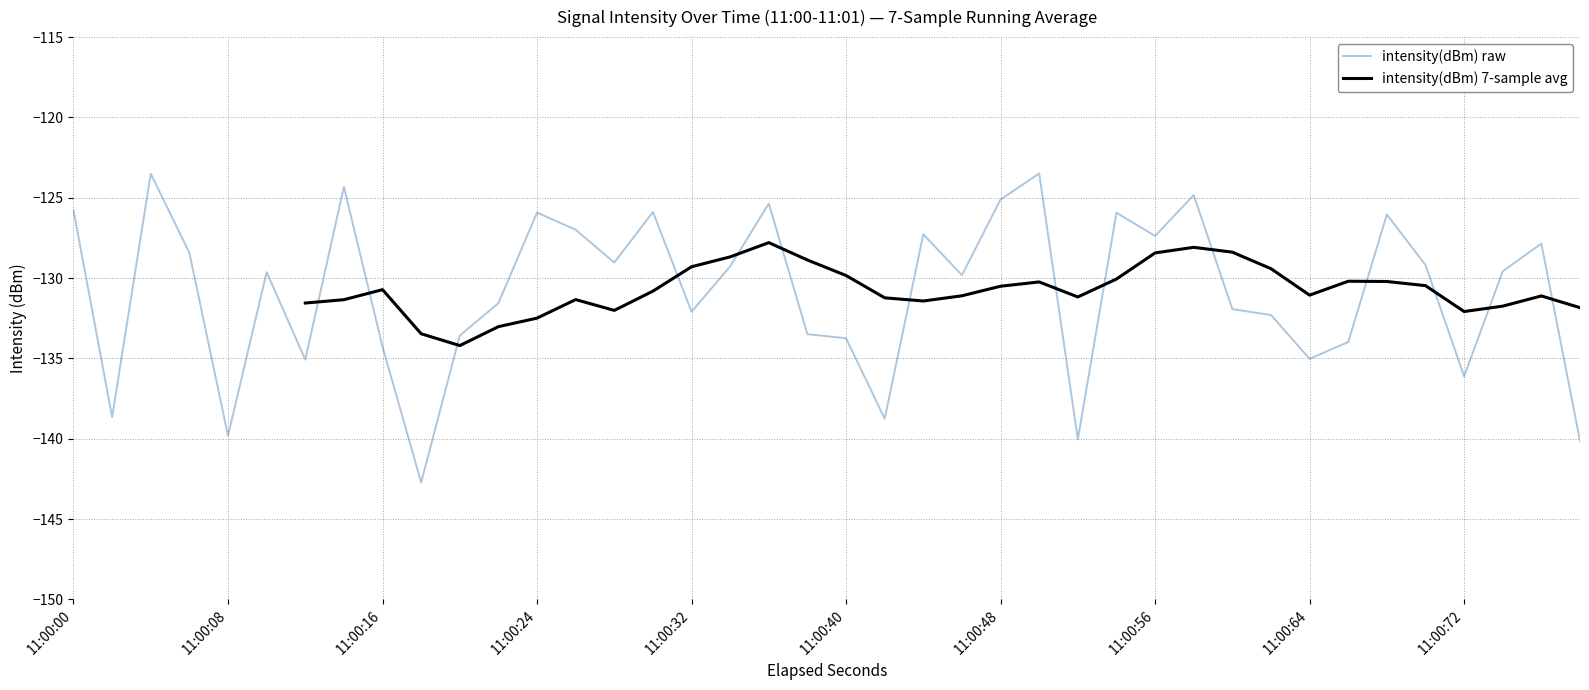

What is the difference between the second highest and minimum values?

19.2